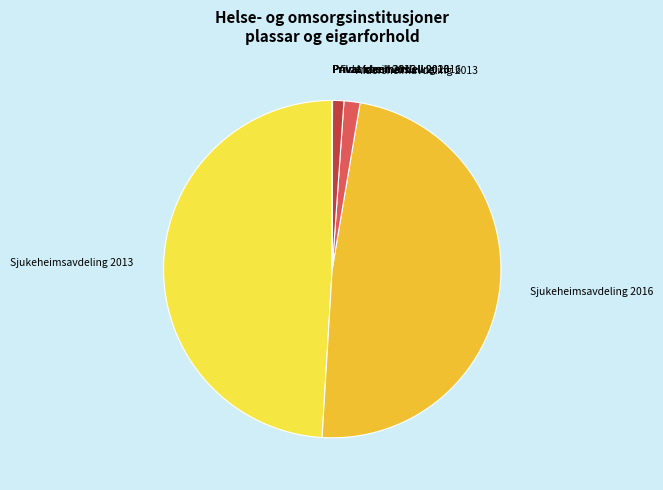

Which slice is the largest?

Sjukeheimsavdeling 2013